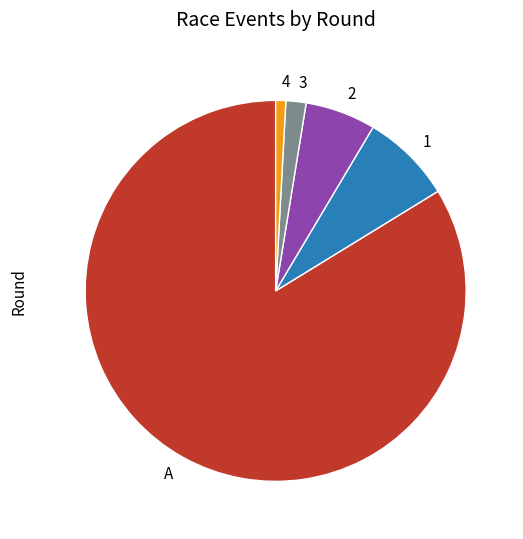

Is the sum of 3 and A greater than half?

Yes